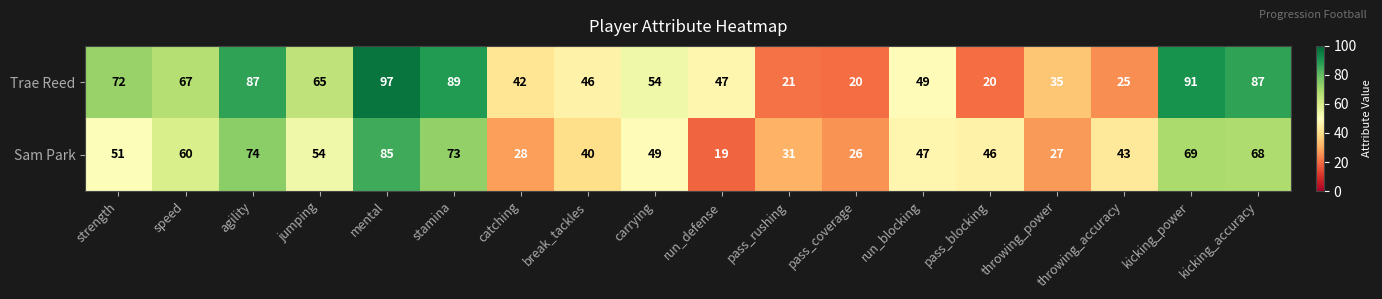

At which category does the chart reach its minimum across all series?

run_defense